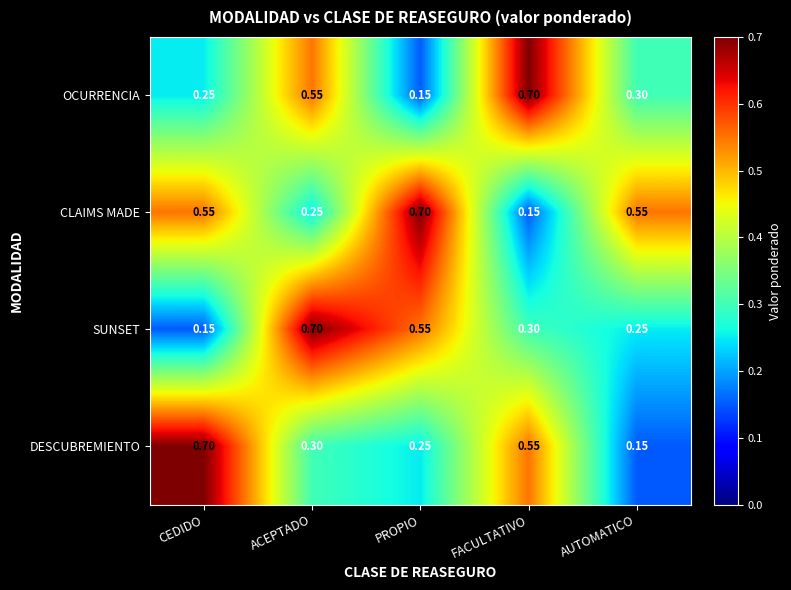

Where is OCURRENCIA nearest to the value 0?

PROPIO